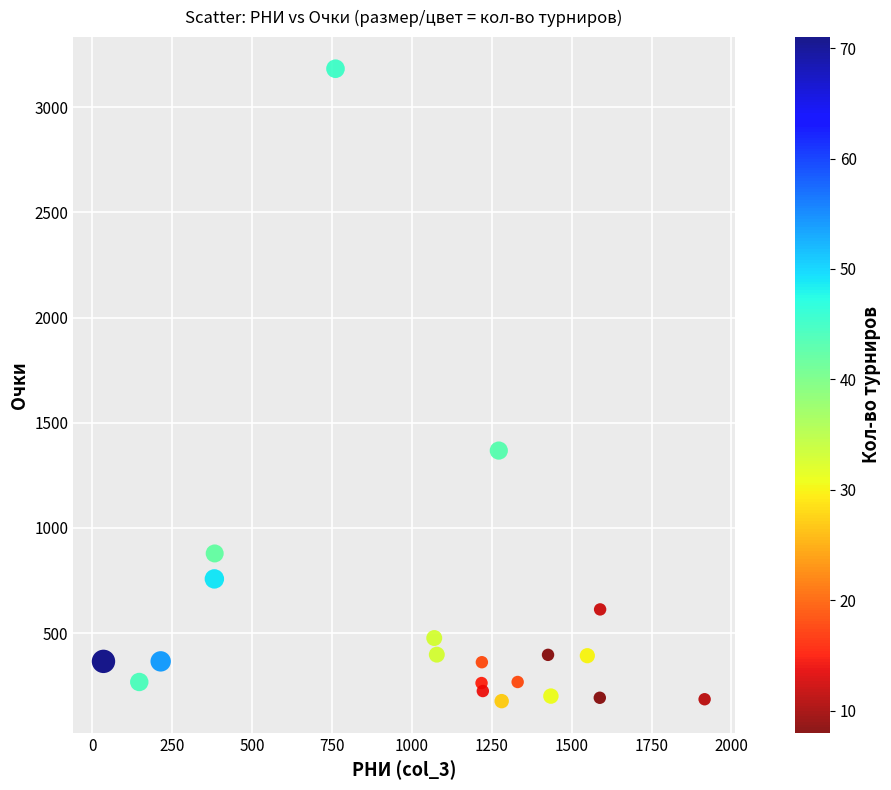

What Y value in the scatter plot is closest to 1680?

1368